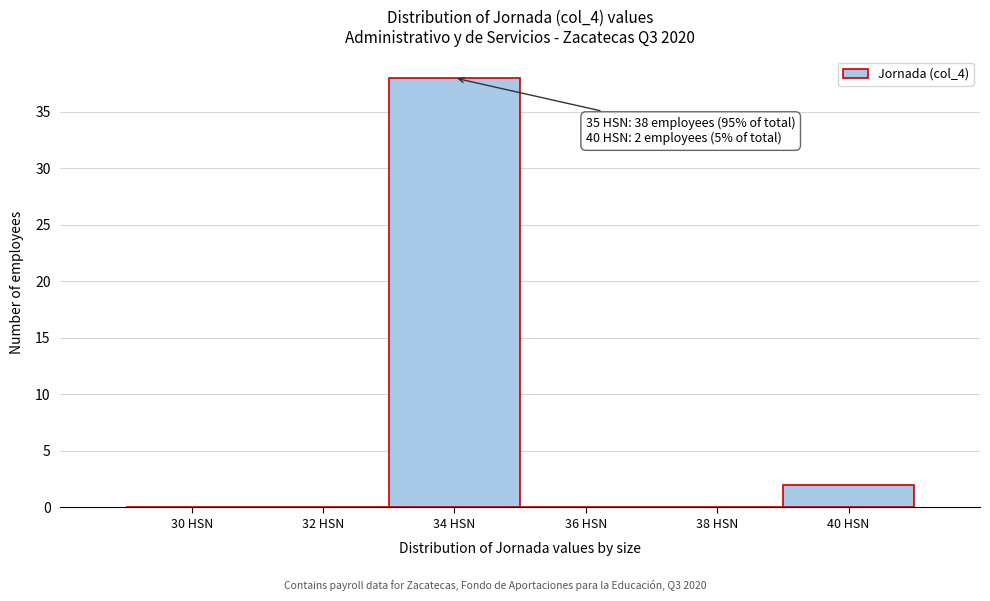

Reading left to right, transcribe all the data shown in this chart.

30 HSN=0	32 HSN=0	34 HSN=38	36 HSN=0	38 HSN=0	40 HSN=2